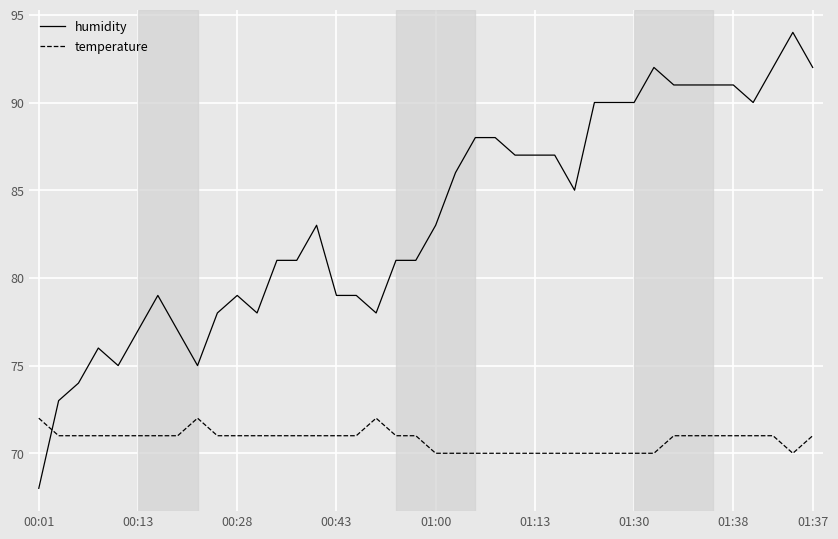

Which series has the largest total across all categories?

humidity